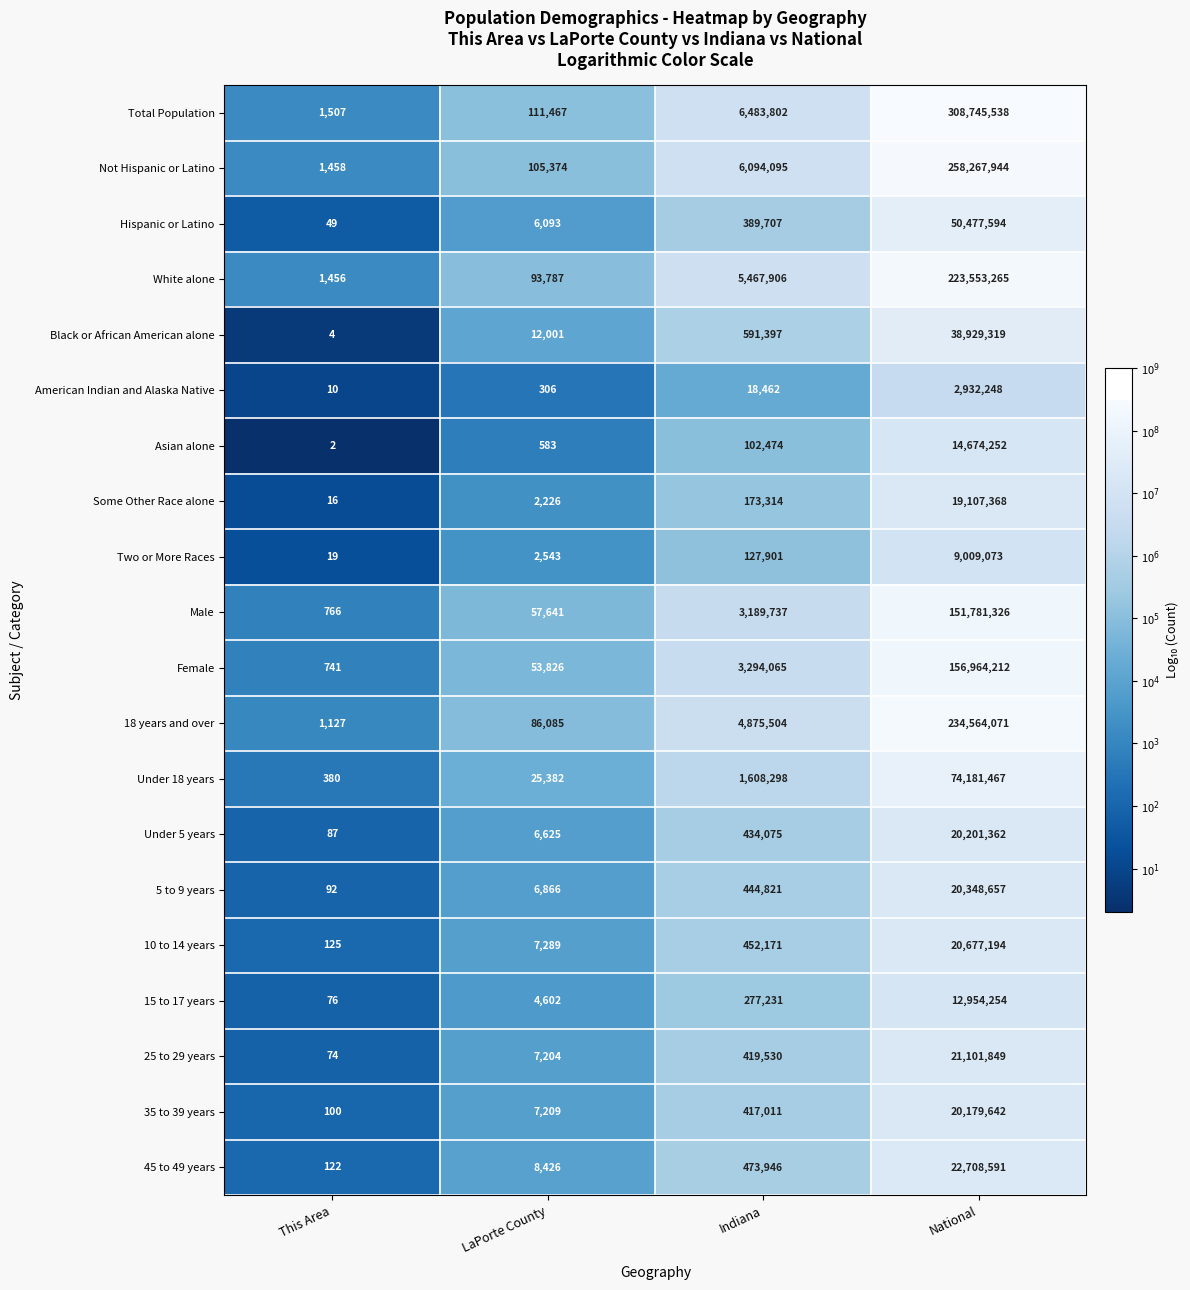

Count the number of categories in the chart.

4